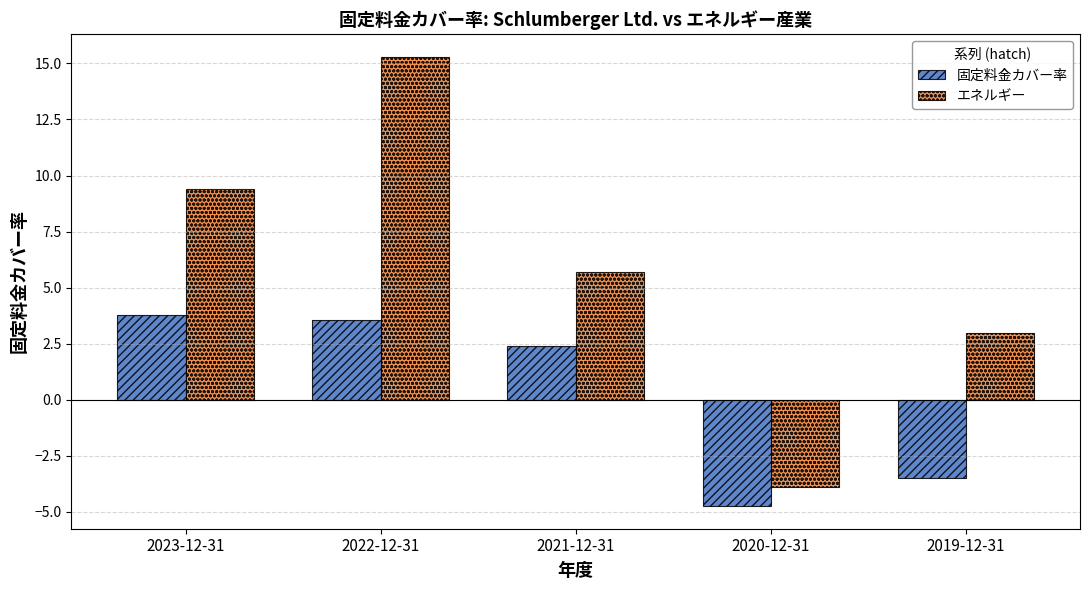

What is the approximate value of エネルギー at 2019-12-31?

3.0